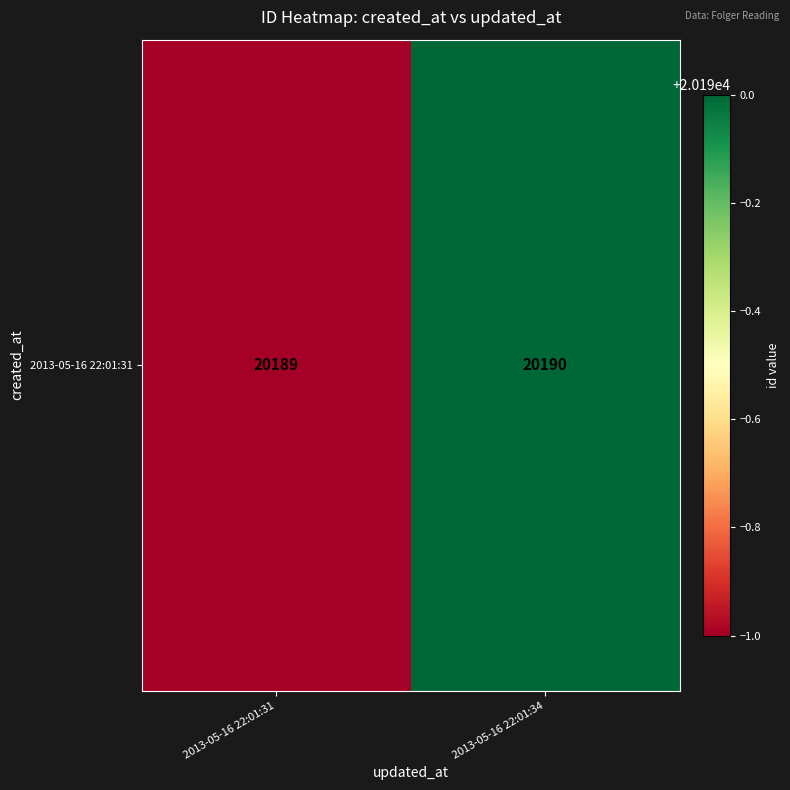

The value at 2013-05-16 22:01:31 is 32752. True or false?

False